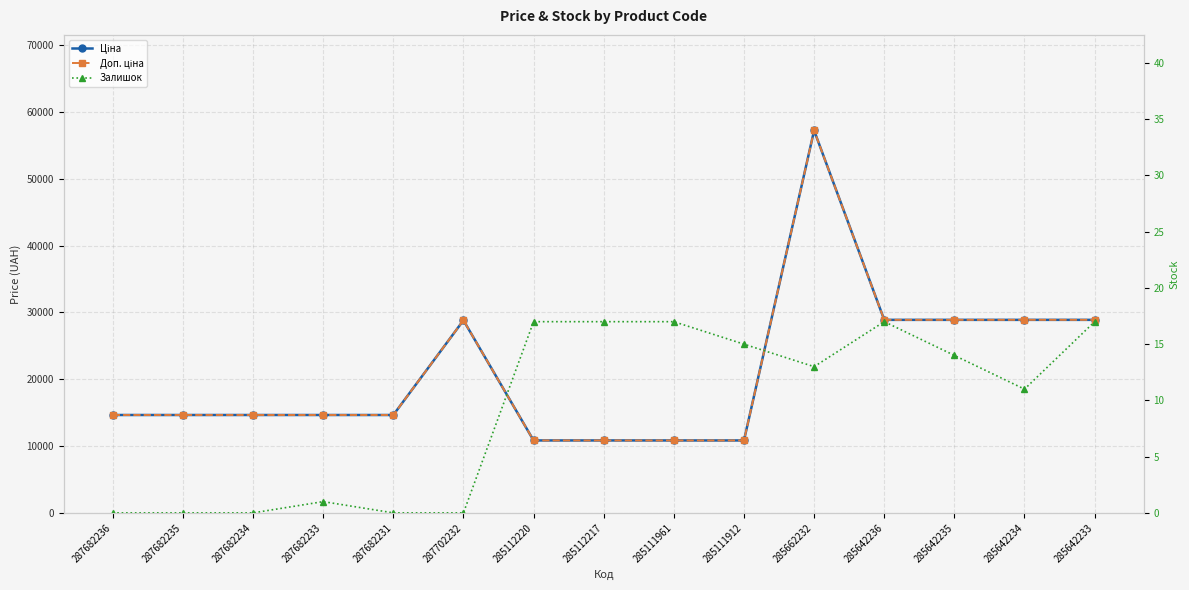

Is the value of Доп. ціна at 285642234 greater than the value of Ціна at 285112217?

Yes